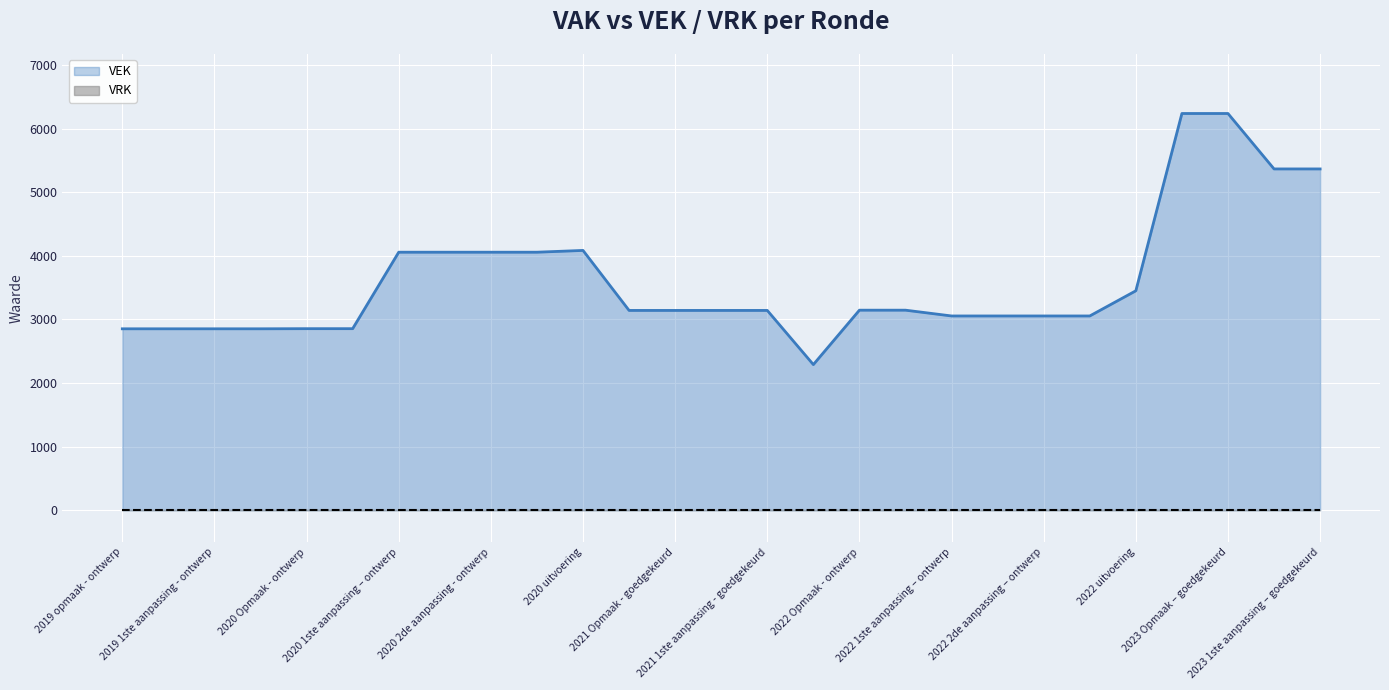

What is the smallest value displayed?

0